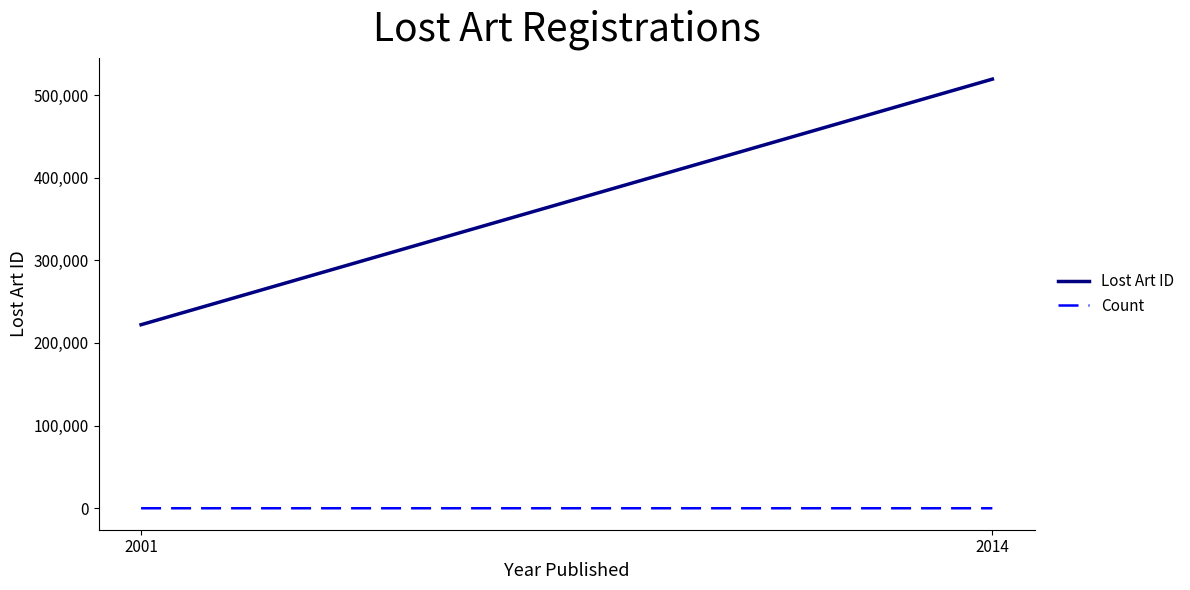

At which label does Lost Art ID reach its minimum?

2001